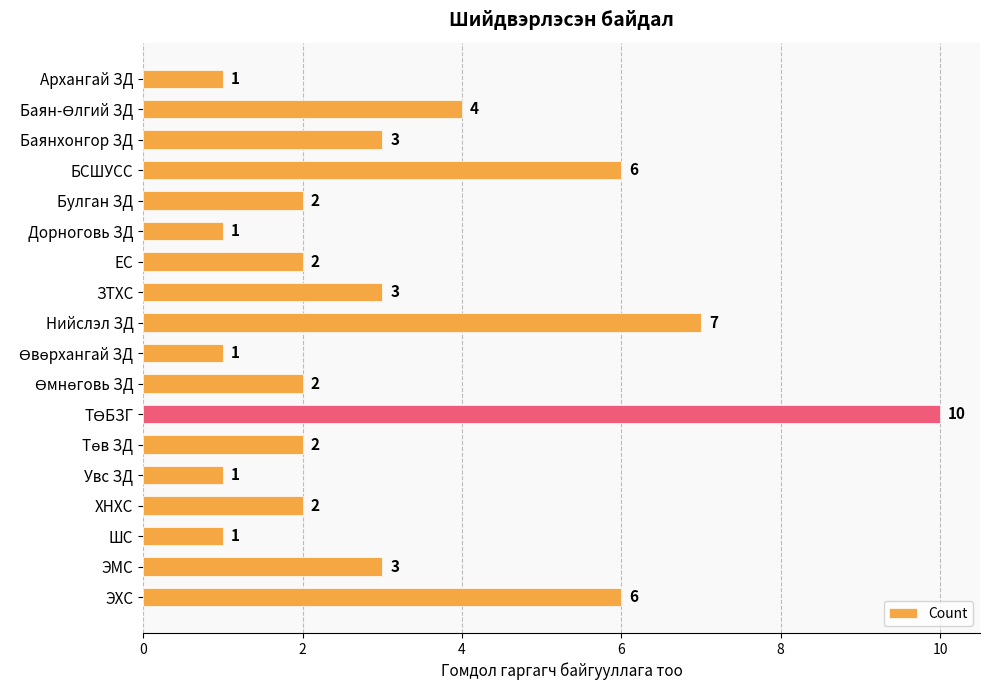

Is it true that the value at Увс ЗД is 1?

True